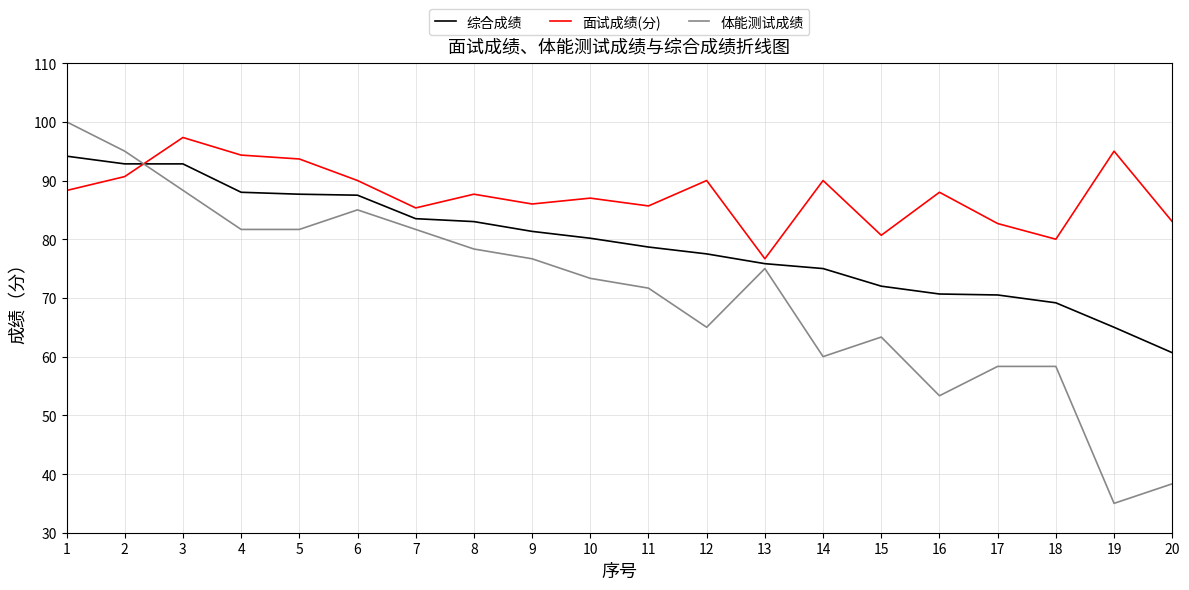

What is the average value of the 体能测试成绩 series?

71.0